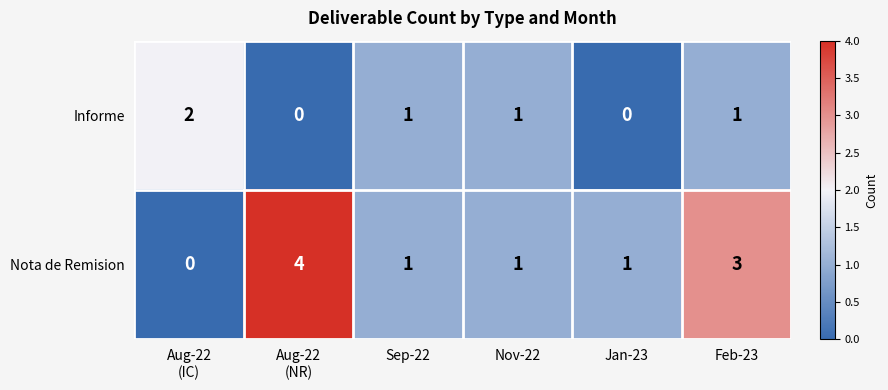

How many Nota de Remision values are between 1 and 3?

4